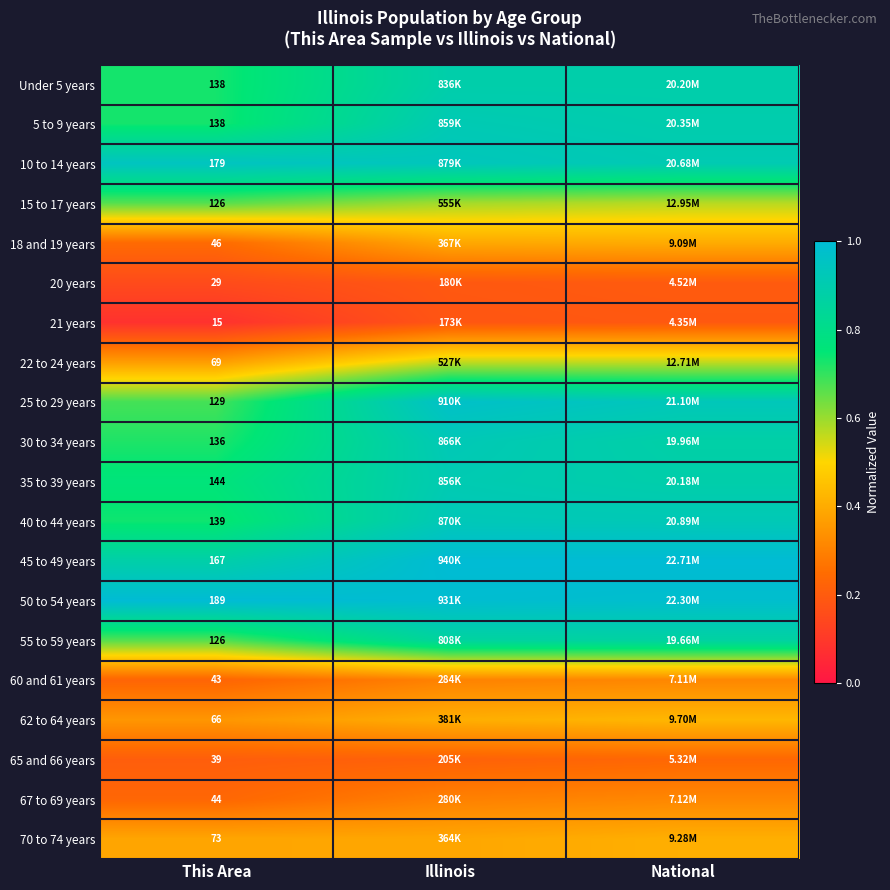

Which has a higher value, This Area or Illinois?

Illinois